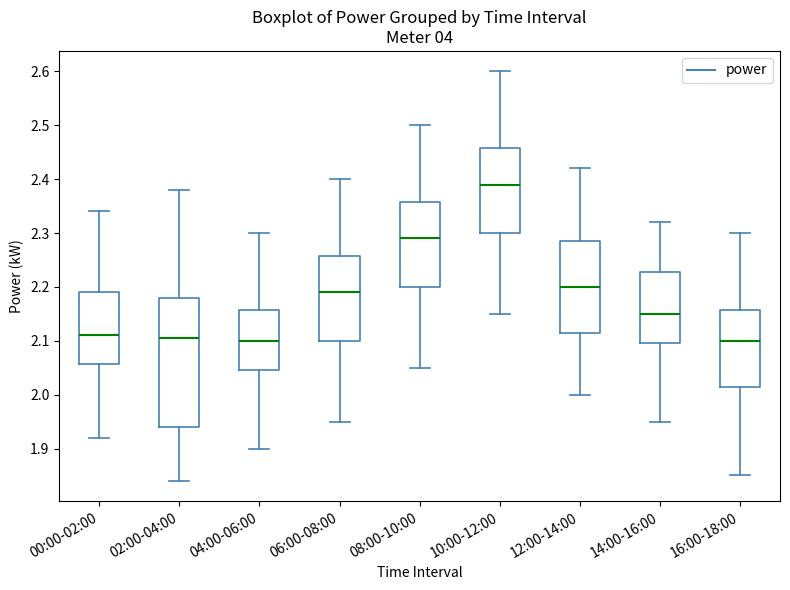

Reading left to right, transcribe this box plot: for each box, give where its median line is, the range the box spans, and where its two whiskers end, as read against the y-axis. The values are not printed on the chart, so give them approximately, as read against the axis.

00:00-02:00: median 2.11, box 2.06 to 2.19, whiskers 1.92 to 2.34
02:00-04:00: median 2.11, box 1.94 to 2.18, whiskers 1.84 to 2.38
04:00-06:00: median 2.10, box 2.05 to 2.16, whiskers 1.90 to 2.30
06:00-08:00: median 2.19, box 2.10 to 2.26, whiskers 1.95 to 2.40
08:00-10:00: median 2.29, box 2.20 to 2.36, whiskers 2.05 to 2.50
10:00-12:00: median 2.39, box 2.30 to 2.46, whiskers 2.15 to 2.60
12:00-14:00: median 2.20, box 2.12 to 2.29, whiskers 2.00 to 2.42
14:00-16:00: median 2.15, box 2.10 to 2.23, whiskers 1.95 to 2.32
16:00-18:00: median 2.10, box 2.02 to 2.16, whiskers 1.85 to 2.30